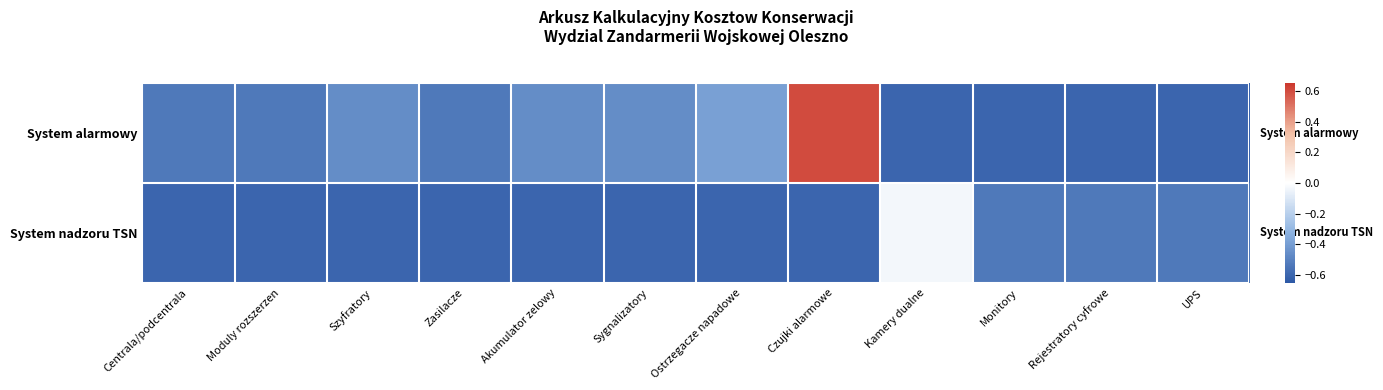

Between Rejestratory cyfrowe and UPS, which series saw the biggest shift?

System alarmowy